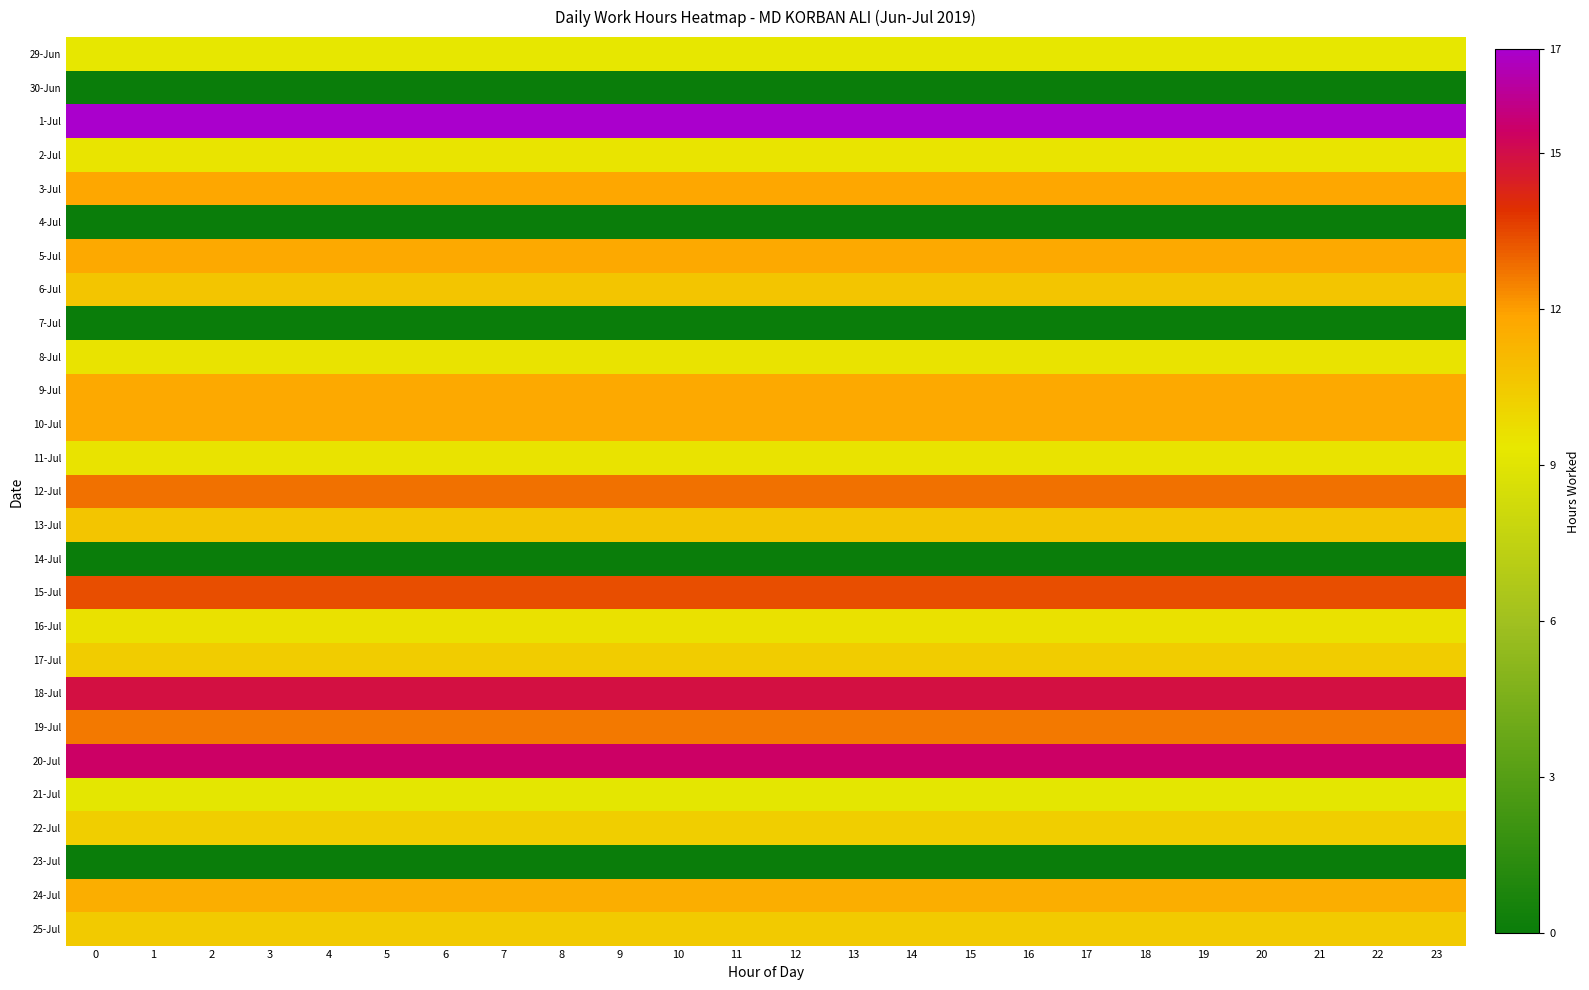

Rank the series at 7 from highest to lowest value.

1-Jul, 20-Jul, 18-Jul, 15-Jul, 12-Jul, 19-Jul, 3-Jul, 10-Jul, 9-Jul, 5-Jul, 24-Jul, 13-Jul, 6-Jul, 25-Jul, 17-Jul, 22-Jul, 16-Jul, 11-Jul, 8-Jul, 2-Jul, 29-Jun, 21-Jul, 30-Jun, 4-Jul, 7-Jul, 14-Jul, 23-Jul